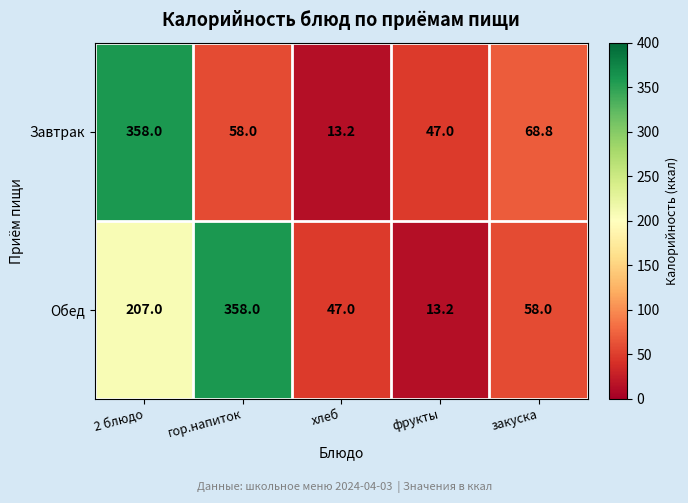

What is the spread (max minus min) of values at 2 блюдо?

151.0